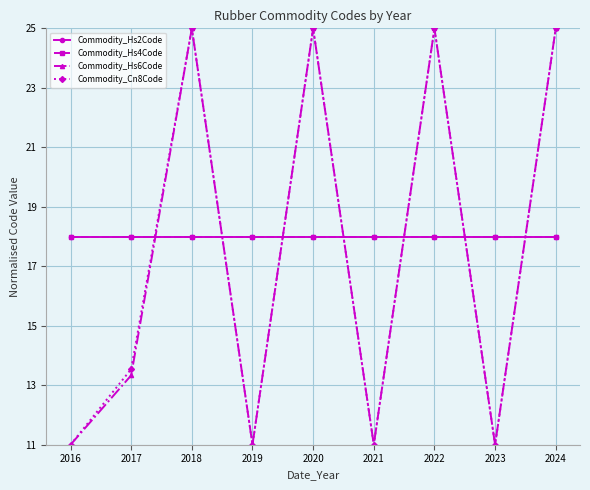

Which series has the widest spread of values?

Commodity_Hs6Code